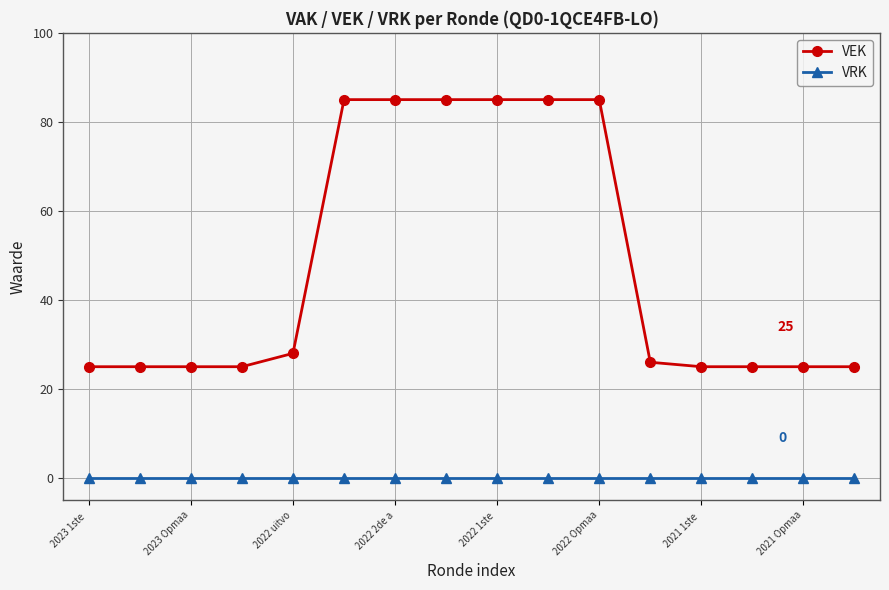

List the series in order of their peak value, highest first.

VEK, VRK